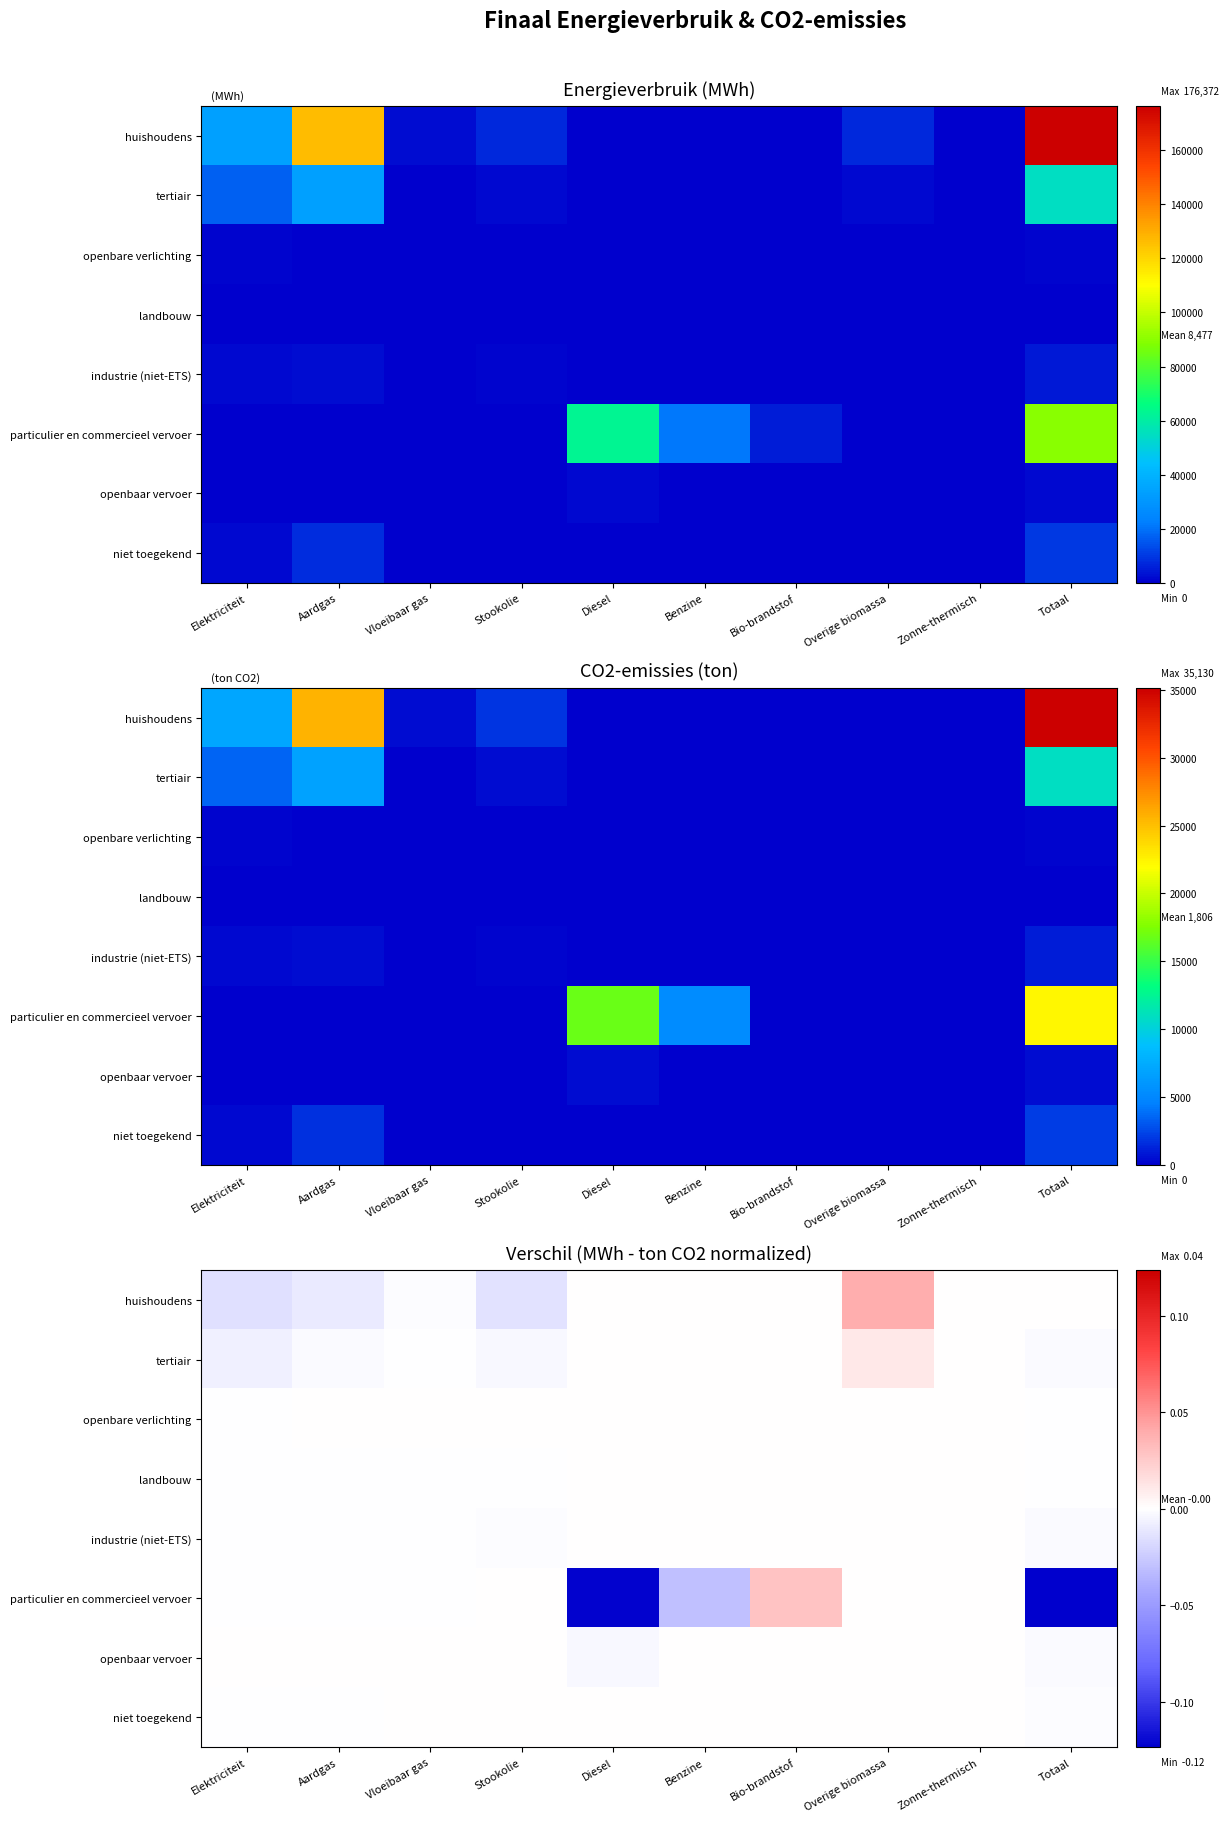

Count the number of data series in this chart.

8